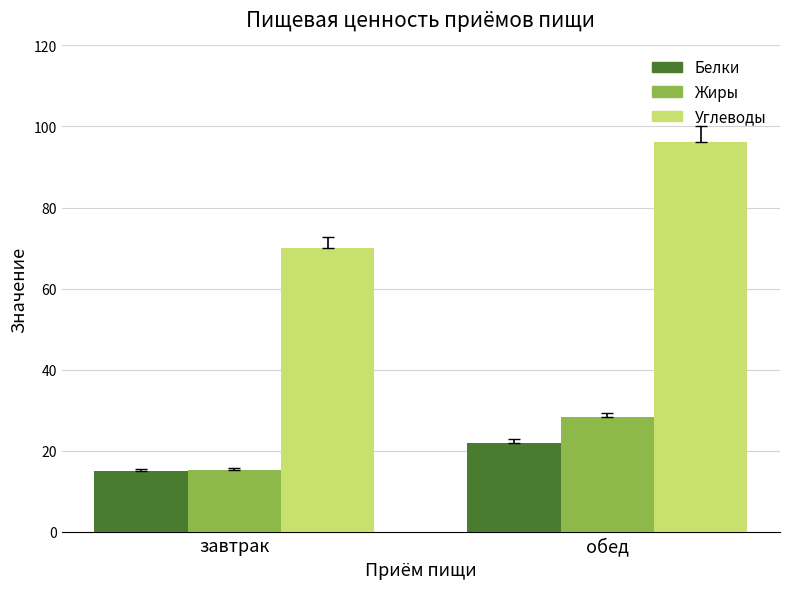

What are all the series names shown in the legend?

Белки, Жиры, Углеводы